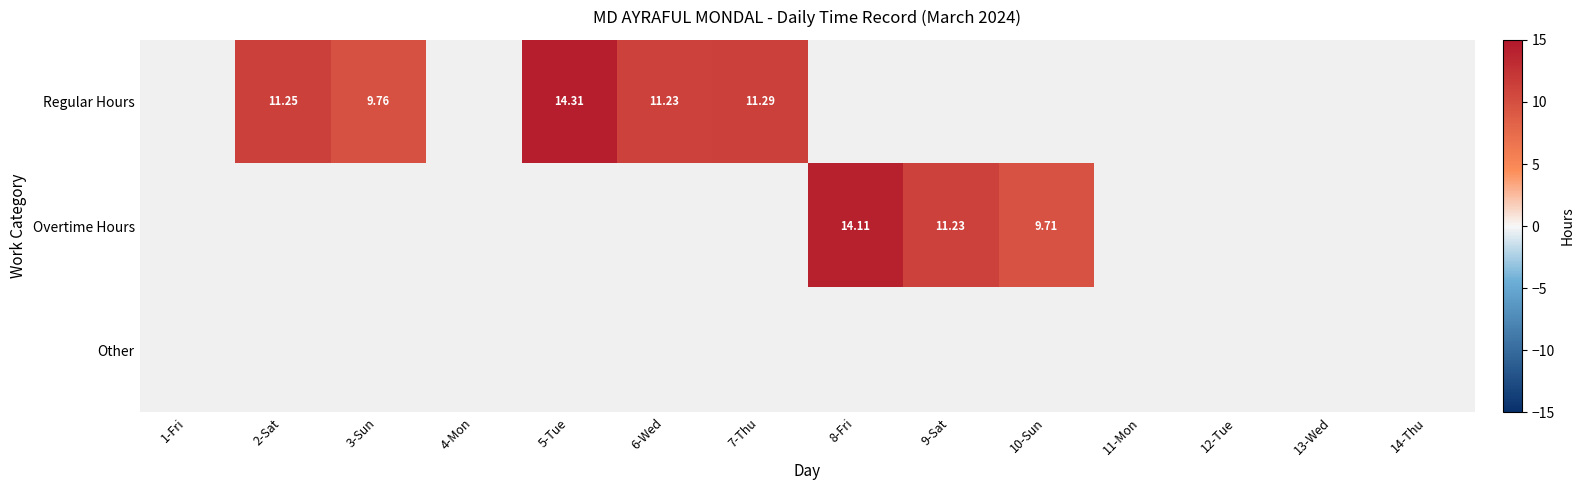

List the series in order of their peak value, highest first.

Regular Hours, Overtime Hours, Other